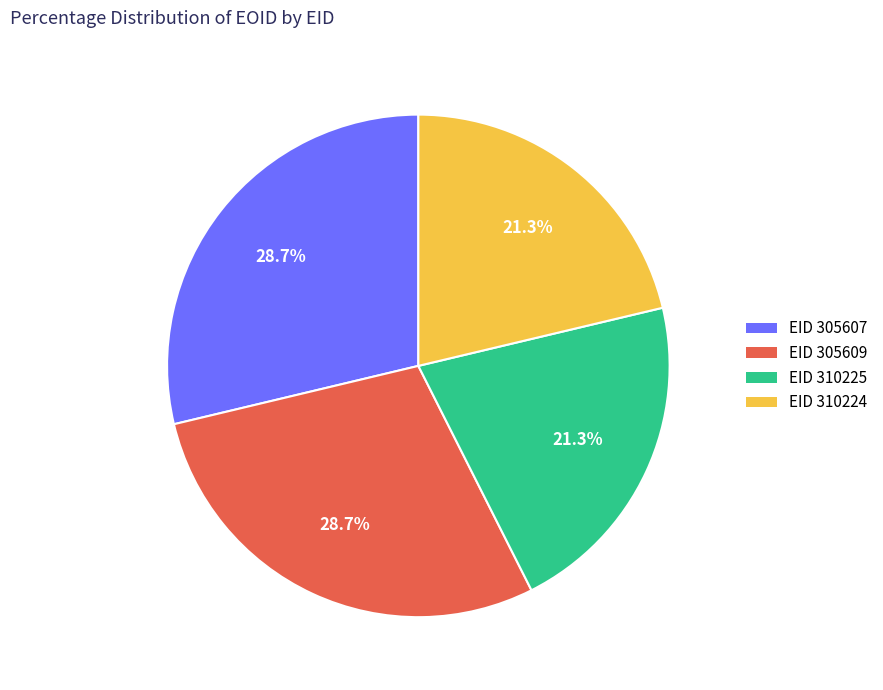

Is there a majority slice in this chart?

No